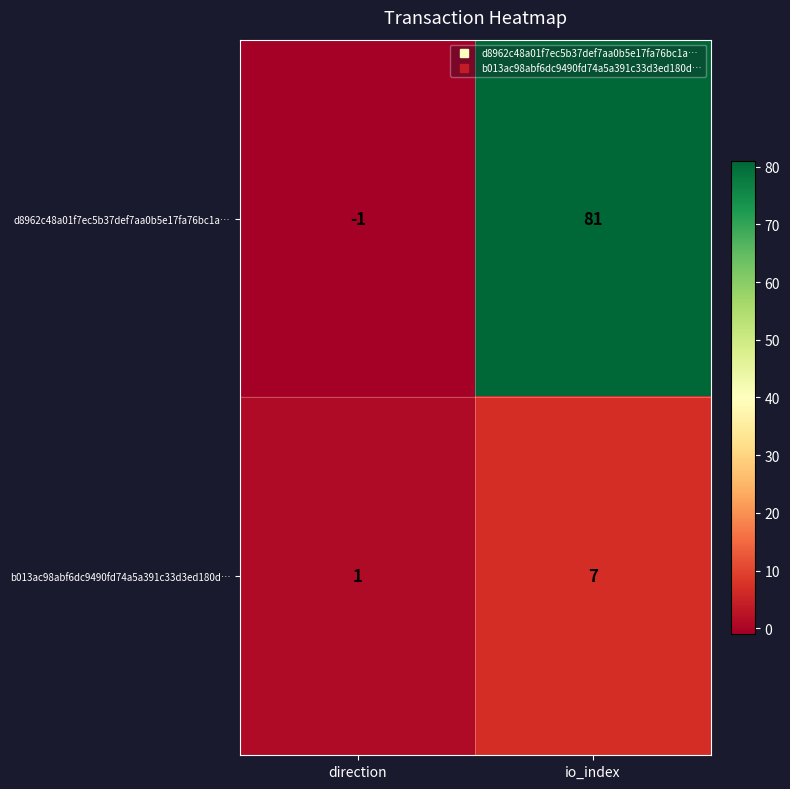

True or false: d8962c48a01f7ec5b37def7aa0b5e17fa76bc1a… has a value of 0 at direction.

False